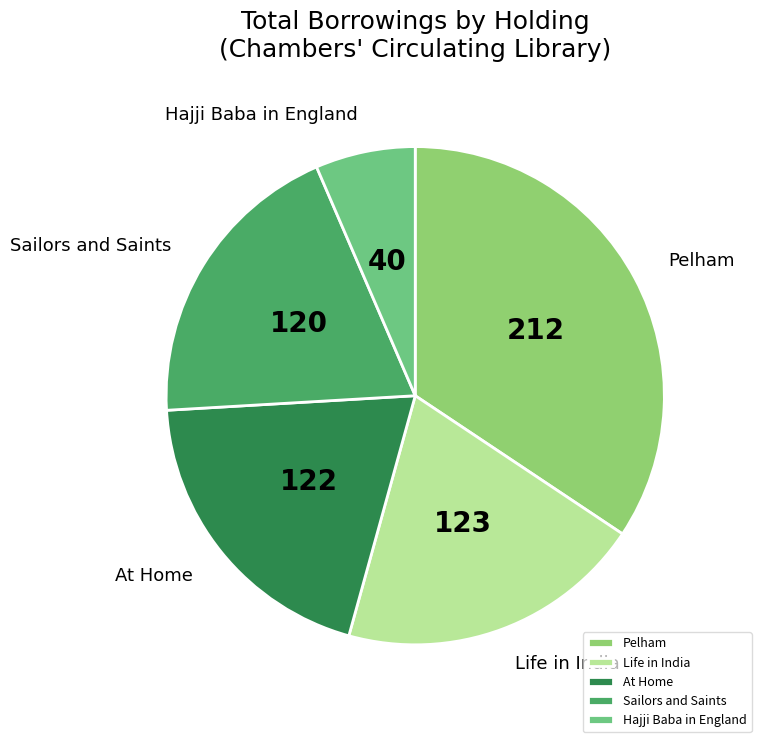

Combined, do Sailors and Saints and At Home account for over 50%?

No